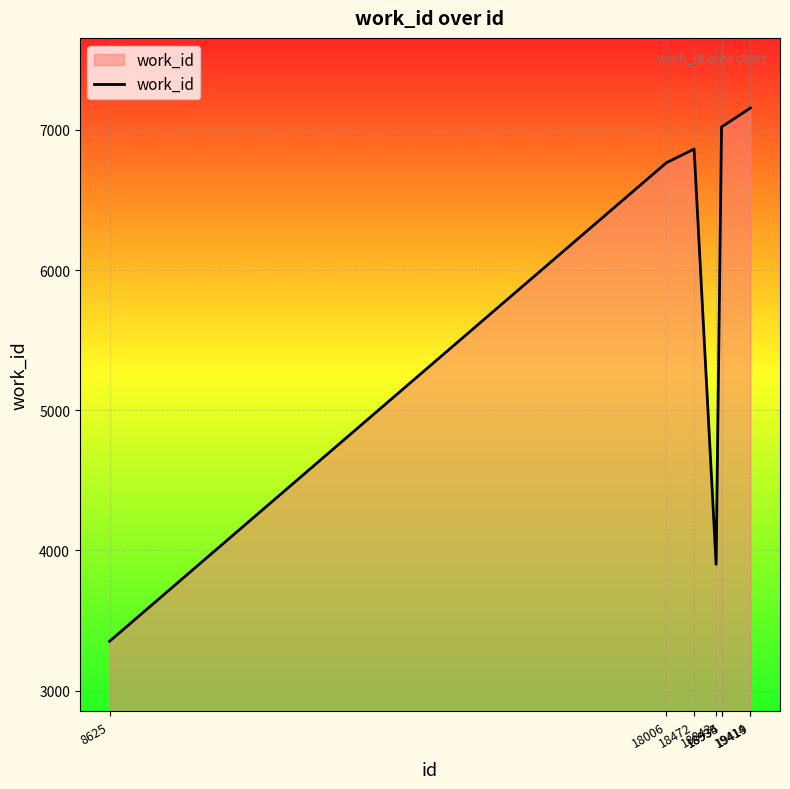

How many lines are shown in the chart?

1